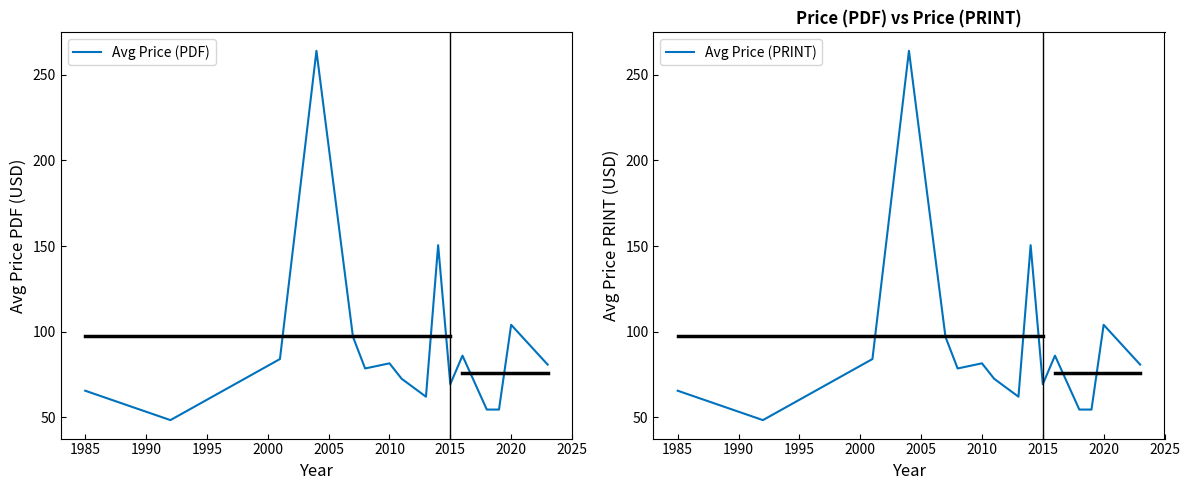

What is the lowest value of the Avg Price (PDF) series?

48.3